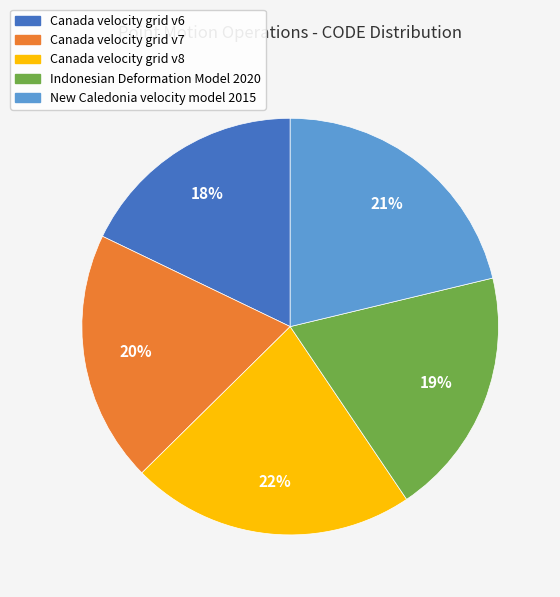

Which slice is the largest?

Canada velocity grid v8